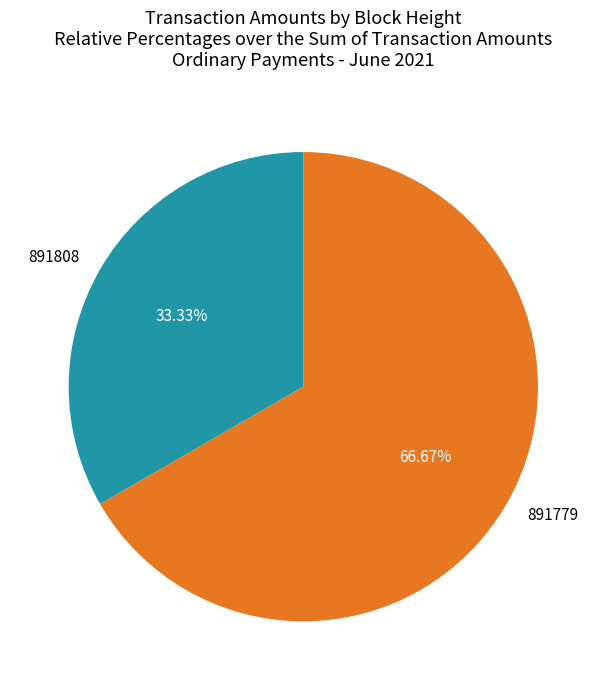

How many segments does this pie chart have?

2